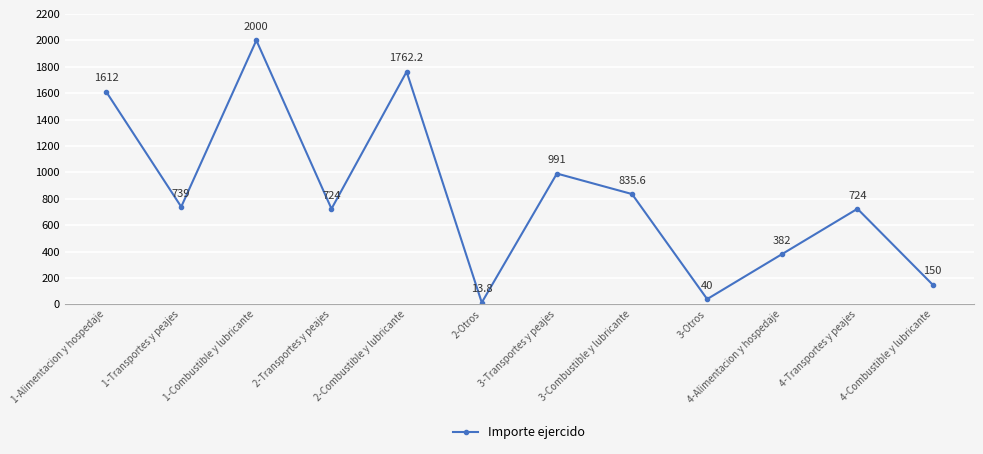

At which category does the data reach its first local peak?

1-Combustible y lubricante